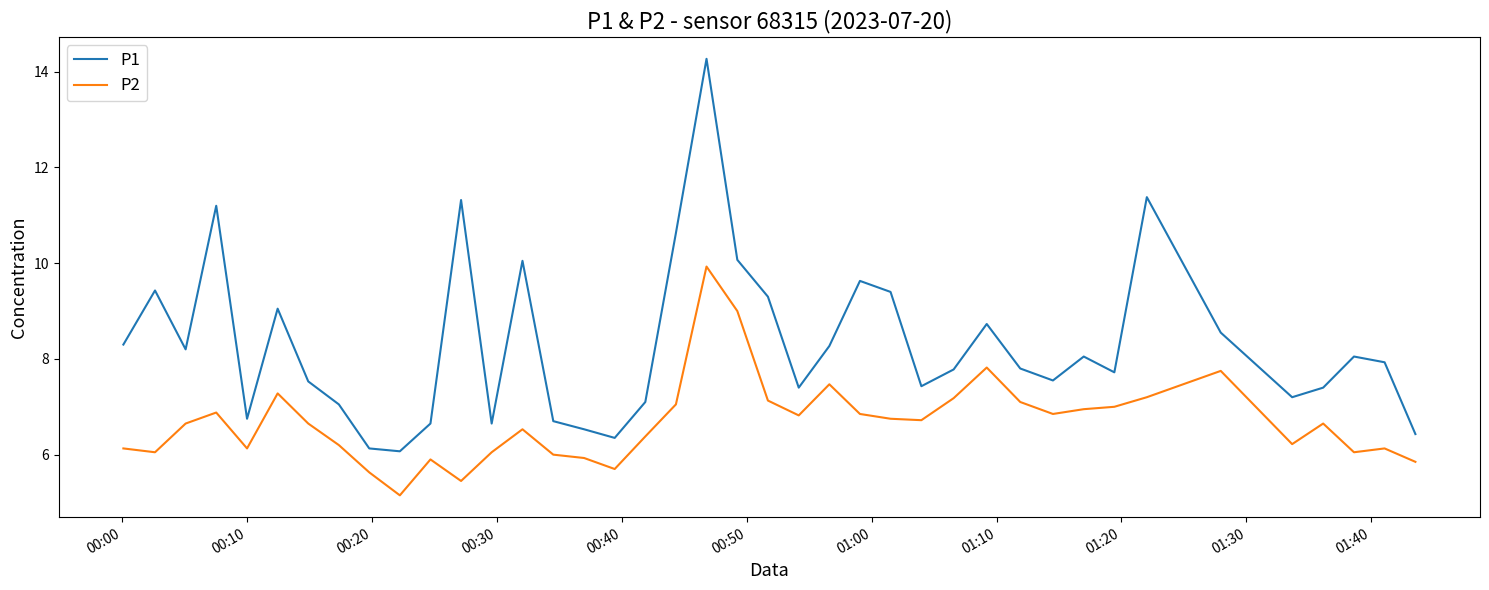

Does the chart display data point markers on the line(s)?

No